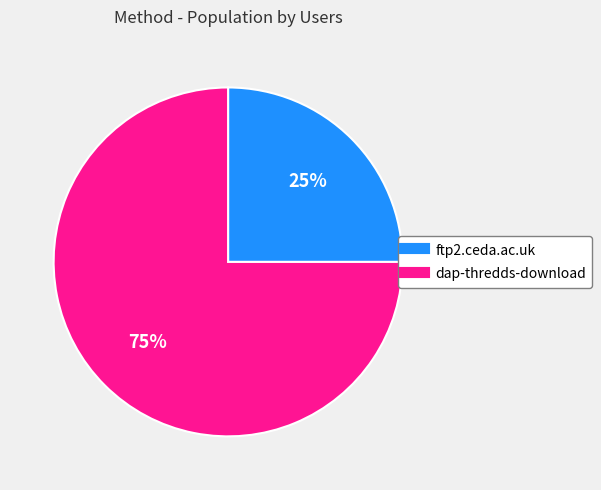

To the nearest percent, what is the difference between the largest and smallest slice percentages?

50%